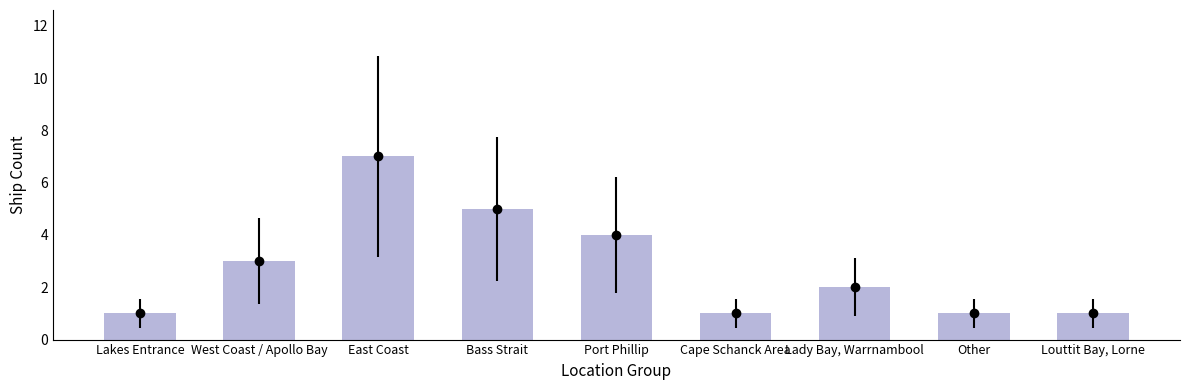

List the labels in order of value, smallest first.

Lakes Entrance, Cape Schanck Area, Other, Louttit Bay, Lorne, Lady Bay, Warrnambool, West Coast / Apollo Bay, Port Phillip, Bass Strait, East Coast